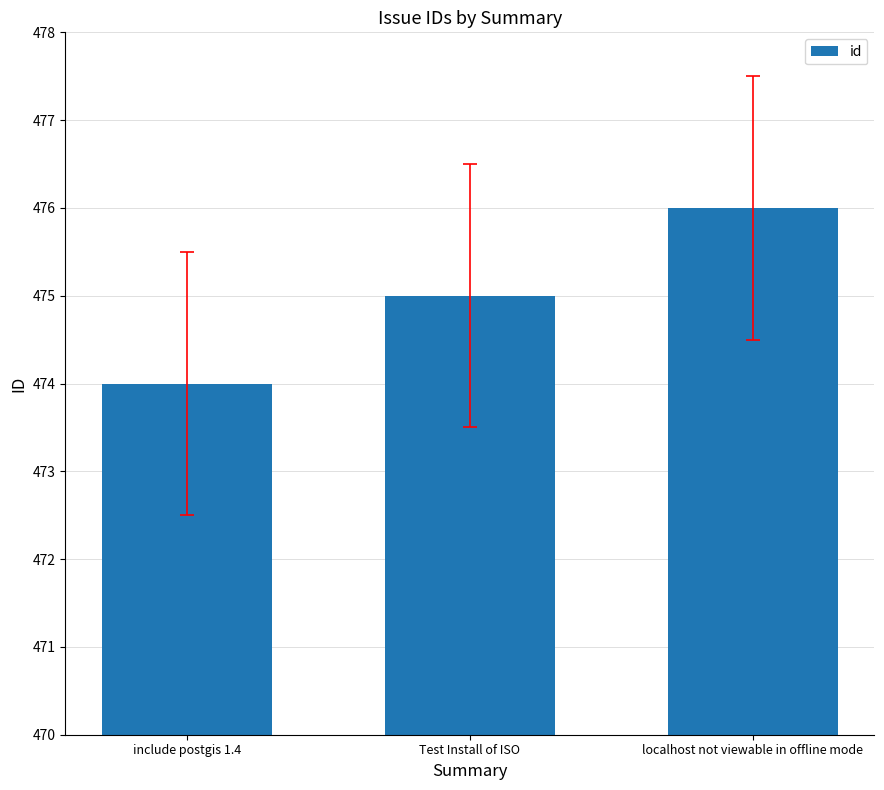

Rank the categories by value from highest to lowest.

localhost not viewable in offline mode, Test Install of ISO, include postgis 1.4